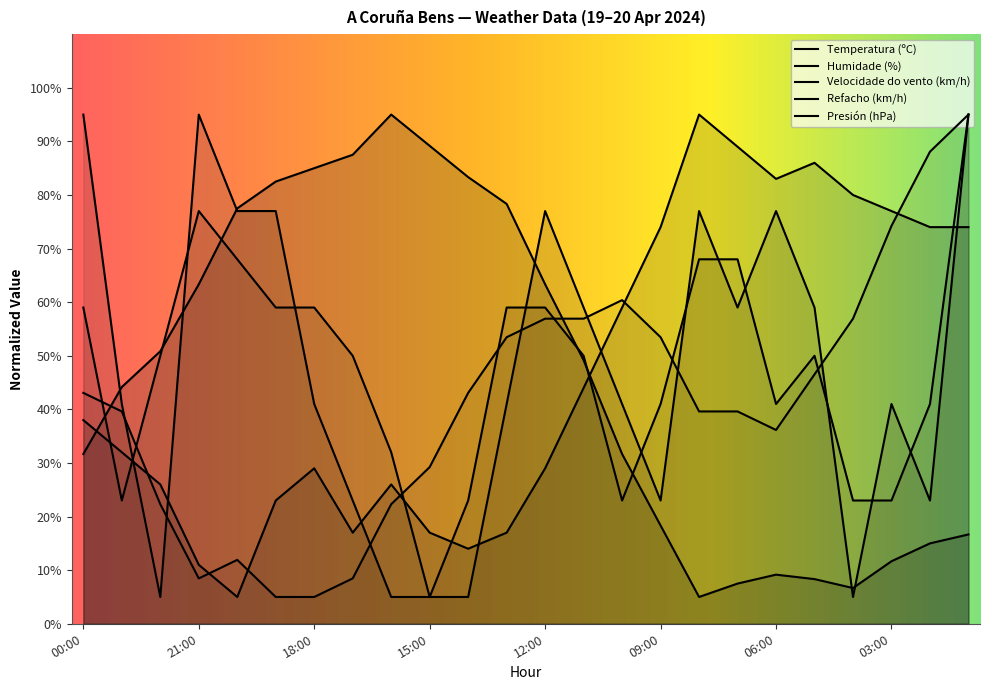

Reading right to left, extract all data points from this chart.

Temperatura (ºC): 01:00=16.7	02:00=15.0	03:00=11.7	04:00=6.7	05:00=8.3	06:00=9.2	07:00=7.5	08:00=5.0	09:00=18.3	10:00=31.7	11:00=49.2	12:00=63.3	13:00=78.3	14:00=83.3	15:00=89.2	16:00=95.0	17:00=87.5	18:00=85.0	19:00=82.5	20:00=77.5	21:00=63.3	22:00=50.8	23:00=44.2	00:00=31.7
Humidade (%): 01:00=74.0	02:00=74.0	03:00=77.0	04:00=80.0	05:00=86.0	06:00=83.0	07:00=89.0	08:00=95.0	09:00=74.0	10:00=59.0	11:00=44.0	12:00=29.0	13:00=17.0	14:00=14.0	15:00=17.0	16:00=26.0	17:00=17.0	18:00=29.0	19:00=23.0	20:00=5.0	21:00=11.0	22:00=26.0	23:00=32.0	00:00=38.0
Velocidade do vento (km/h): 01:00=95.0	02:00=23.0	03:00=41.0	04:00=5.0	05:00=59.0	06:00=77.0	07:00=59.0	08:00=77.0	09:00=23.0	10:00=41.0	11:00=59.0	12:00=77.0	13:00=41.0	14:00=5.0	15:00=5.0	16:00=5.0	17:00=23.0	18:00=41.0	19:00=77.0	20:00=77.0	21:00=95.0	22:00=5.0	23:00=41.0	00:00=95.0
Refacho (km/h): 01:00=95.0	02:00=41.0	03:00=23.0	04:00=23.0	05:00=50.0	06:00=41.0	07:00=68.0	08:00=68.0	09:00=41.0	10:00=23.0	11:00=50.0	12:00=59.0	13:00=59.0	14:00=23.0	15:00=5.0	16:00=32.0	17:00=50.0	18:00=59.0	19:00=59.0	20:00=68.0	21:00=77.0	22:00=50.0	23:00=23.0	00:00=59.0
Presión (hPa): 01:00=95.0	02:00=88.1	03:00=74.2	04:00=56.9	05:00=46.5	06:00=36.2	07:00=39.6	08:00=39.6	09:00=53.5	10:00=60.4	11:00=56.9	12:00=56.9	13:00=53.5	14:00=43.1	15:00=29.2	16:00=22.3	17:00=8.5	18:00=5.0	19:00=5.0	20:00=11.9	21:00=8.5	22:00=22.3	23:00=39.6	00:00=43.1